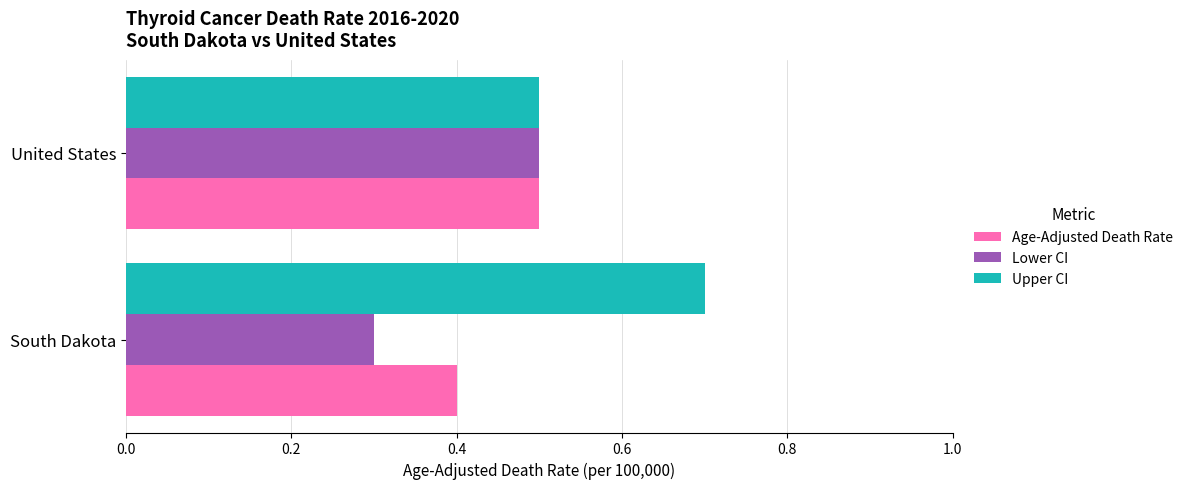

At which category is the sum across all series the highest?

United States